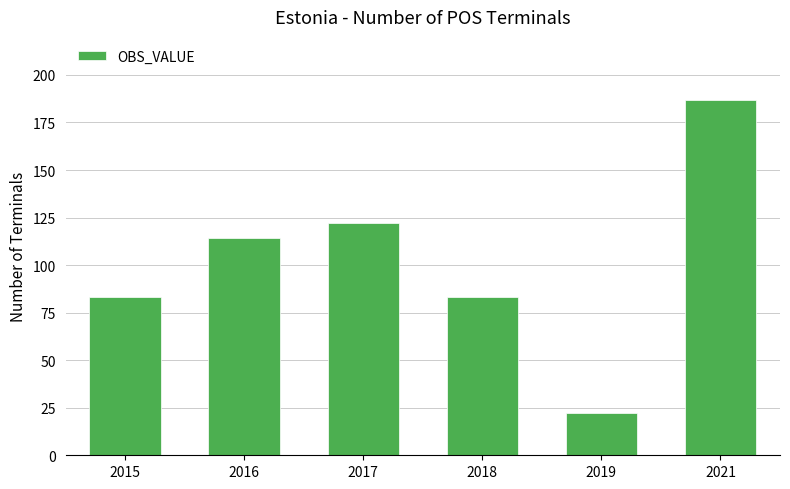

Approximately how many times larger is the value at 2016 compared to 2017?

0.9